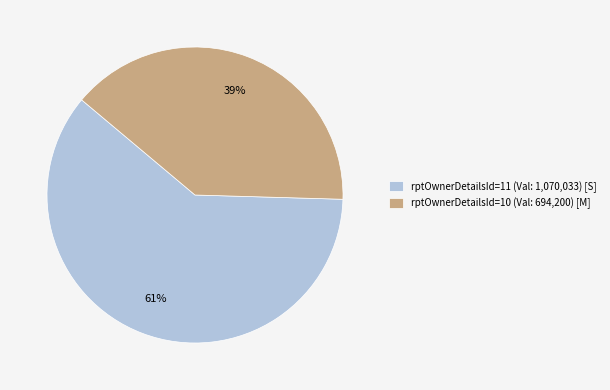

Is there any slice that represents more than half of the pie?

Yes